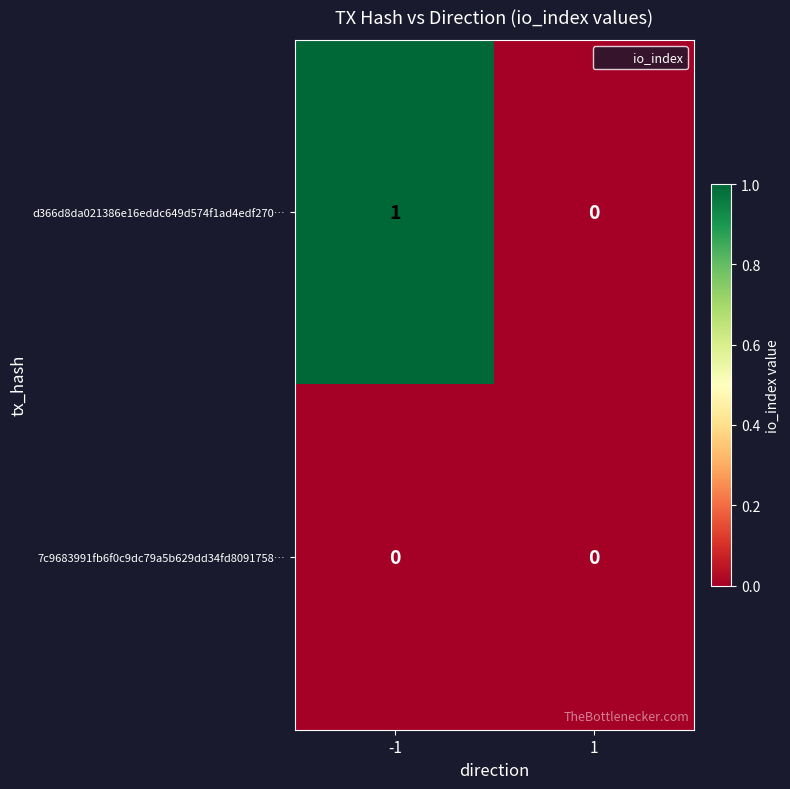

Reading left to right, transcribe all the data shown in this chart.

d366d8da021386e16eddc649d574f1ad4edf270…: 1	0
7c9683991fb6f0c9dc79a5b629dd34fd8091758…: 0	0